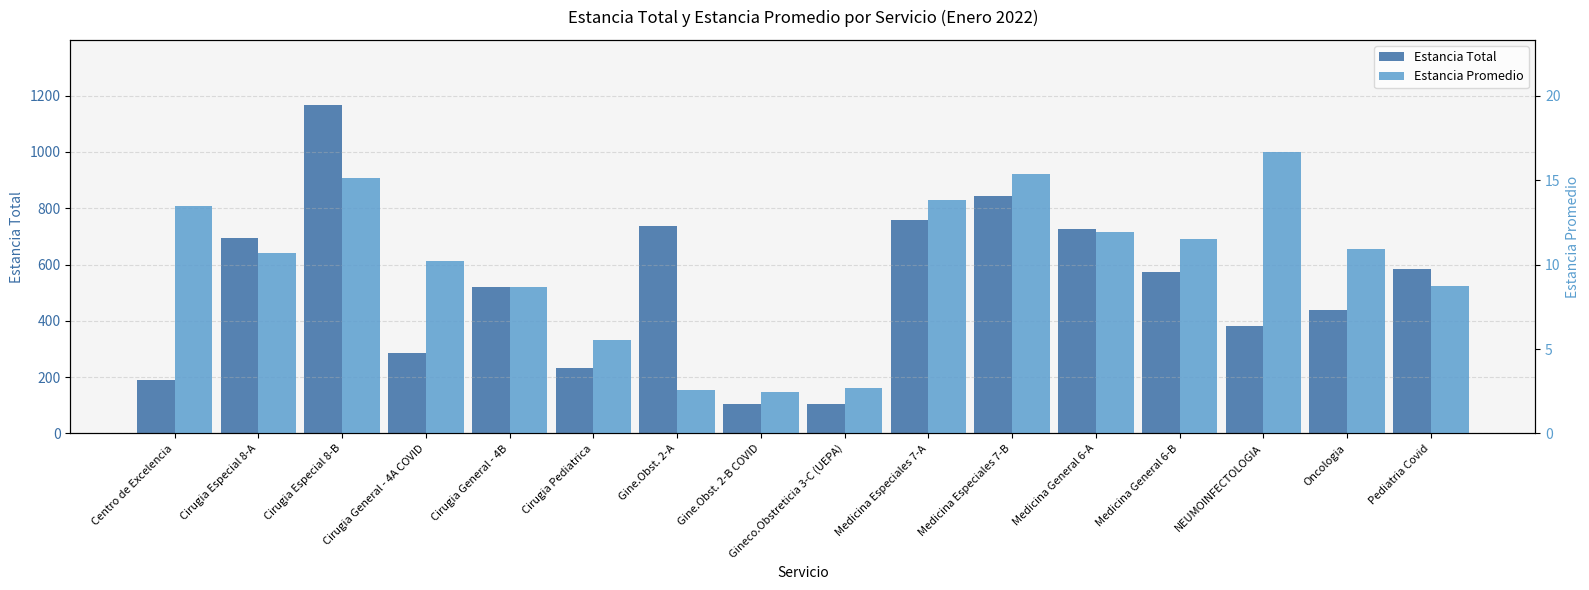

What is the minimum value for Estancia Total?

105.0